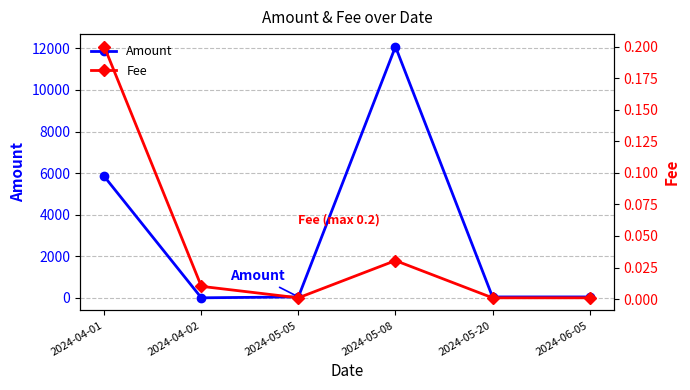

How many lines are shown in the chart?

2